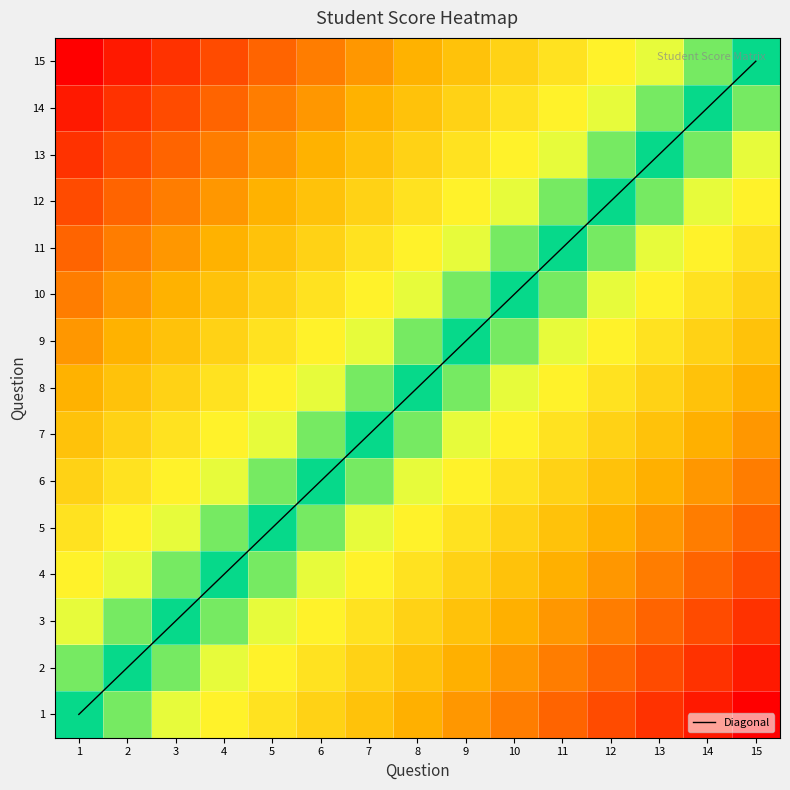

What value does the 11 series have at 5?

0.3